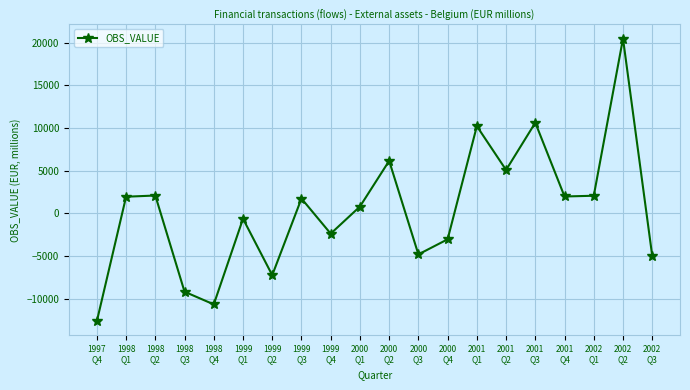

What is the sum of all values?

7579.6